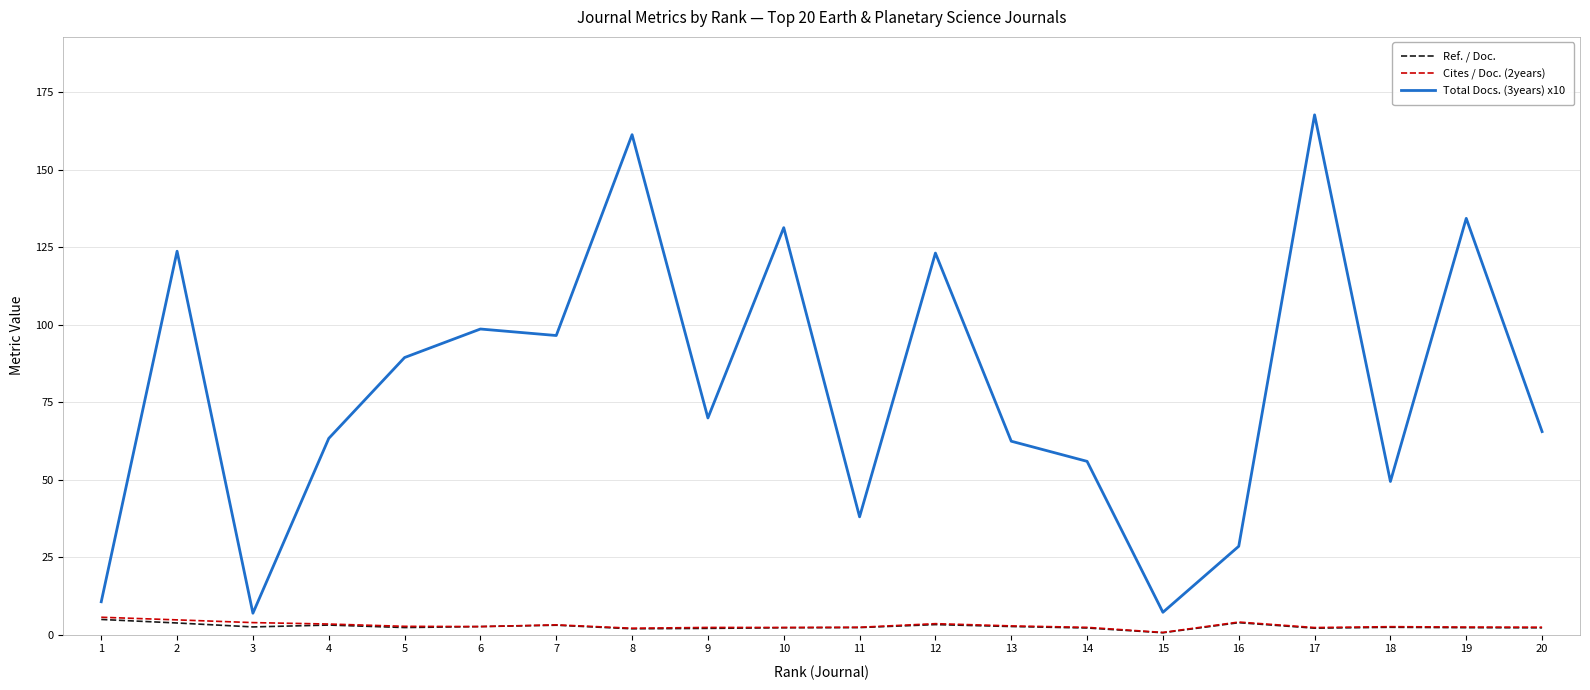

Which series has the widest spread of values?

Total Docs. (3years) x10